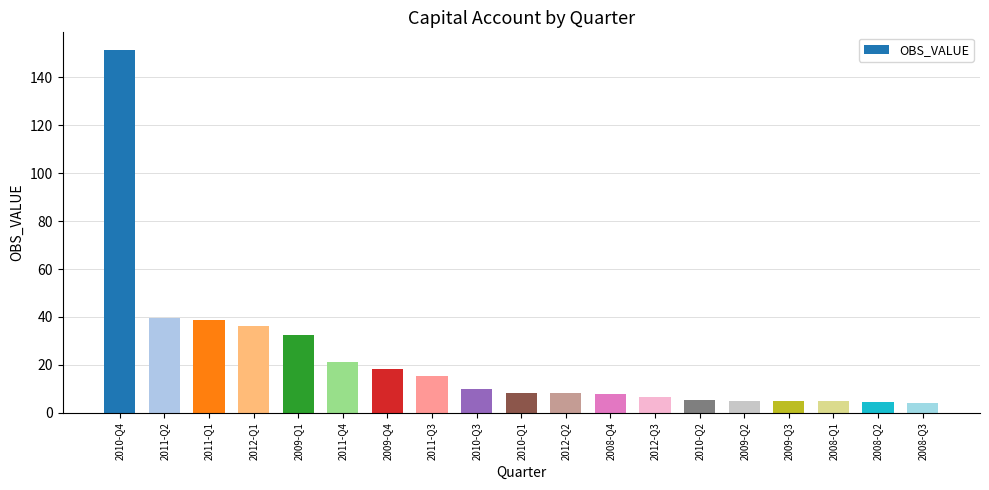

True or false: the data shows 151.3 at 2010-Q4.

True